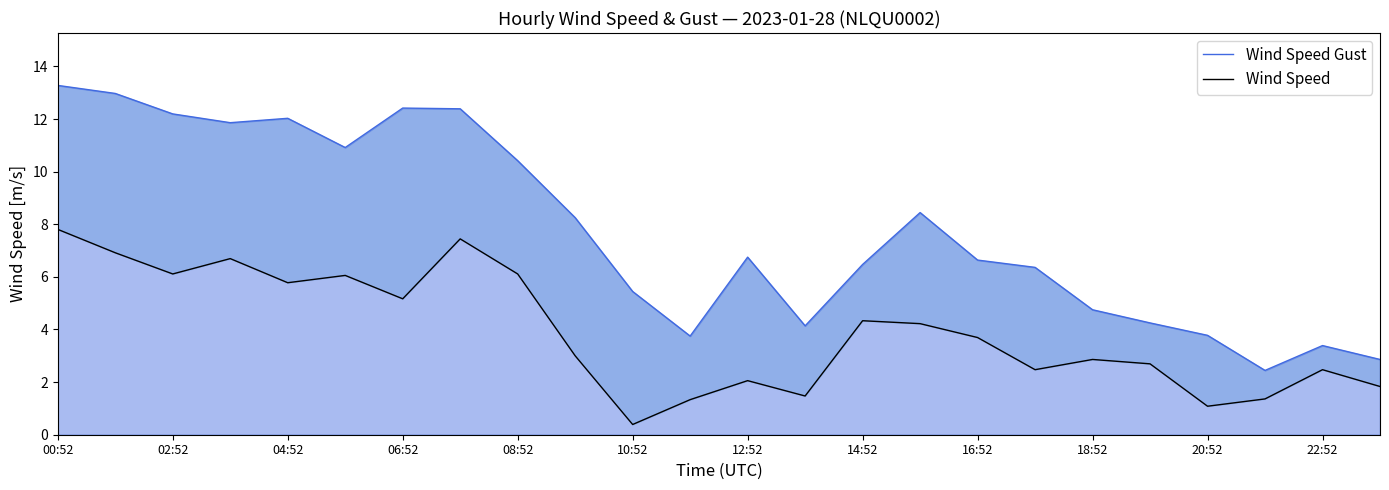

Between 08:52 and 20:52, which series saw the biggest shift?

Wind Speed Gust